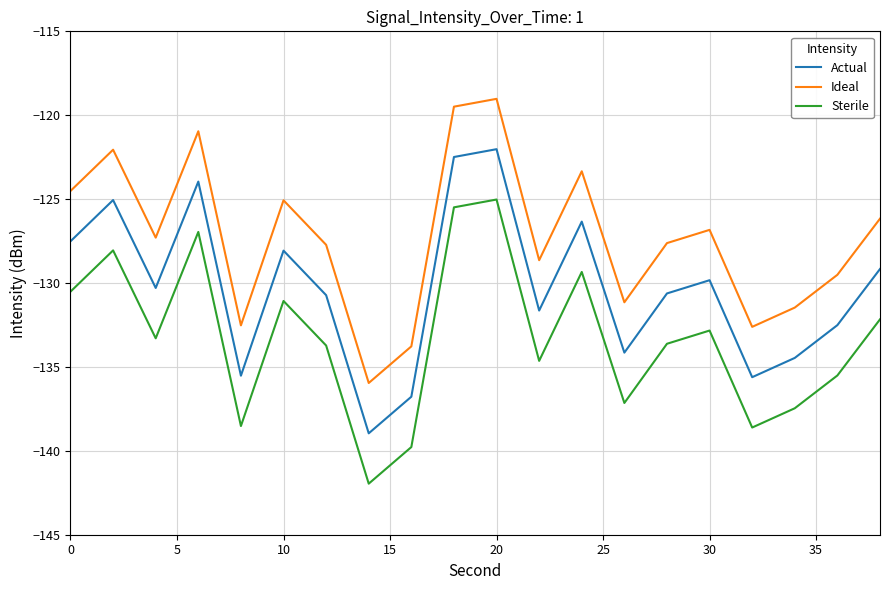

What is the smallest value displayed?

-142.0